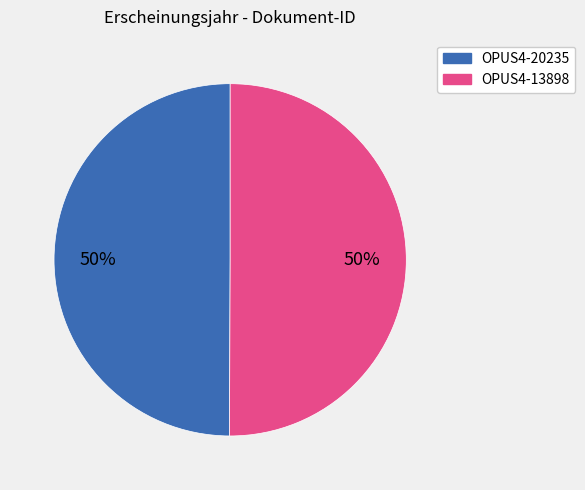

To the nearest percent, what is the combined percentage of OPUS4-20235 and OPUS4-13898?

100%